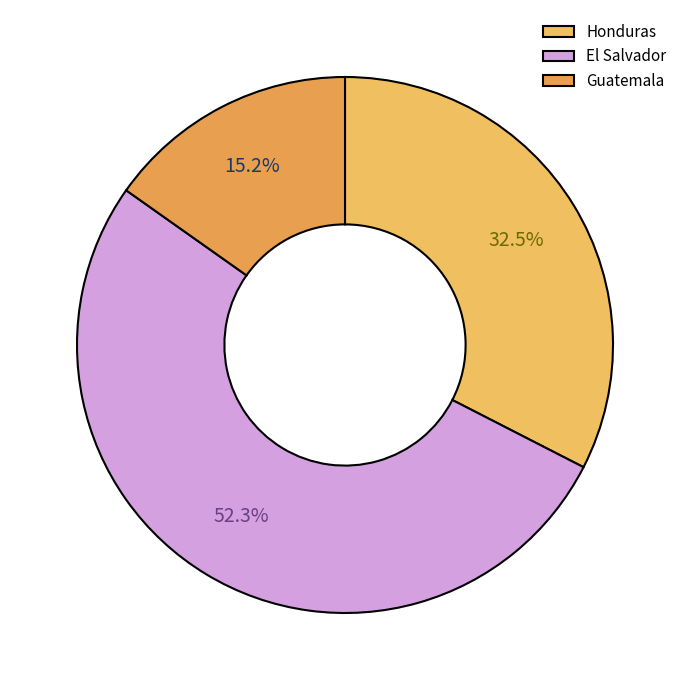

To the nearest percent, what is the difference between the largest and smallest slice percentages?

37%